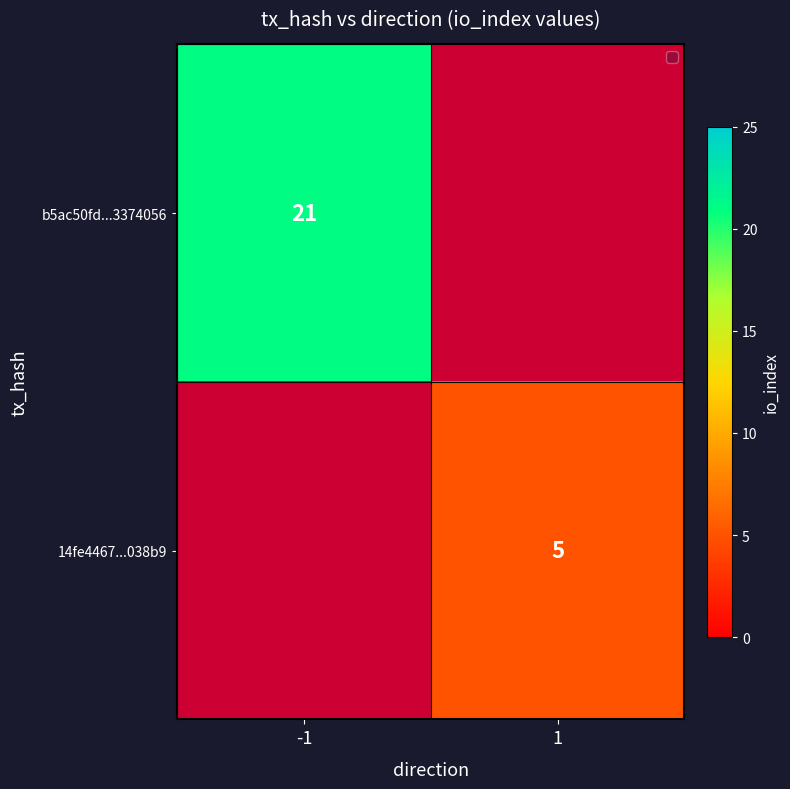

True or false: b5ac50fd...3374056 has a value of 30 at -1.

False